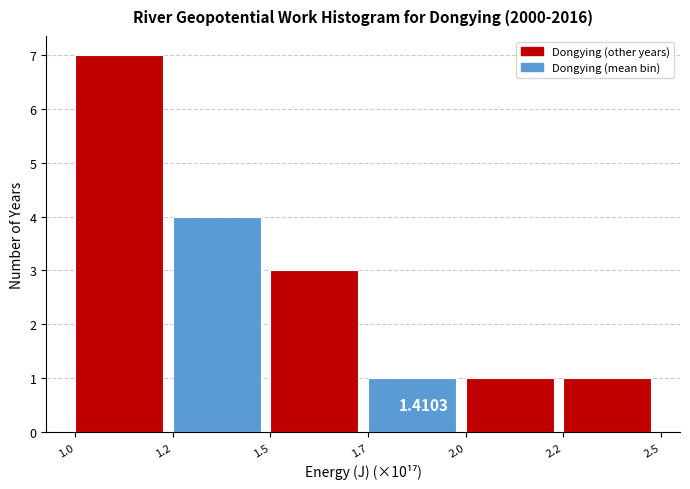

What is the sum of all values?

17